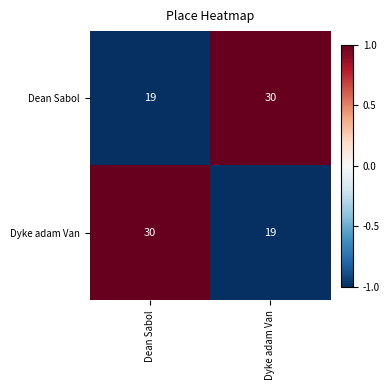

Rank the series at Dyke adam Van from lowest to highest value.

Dyke adam Van, Dean Sabol